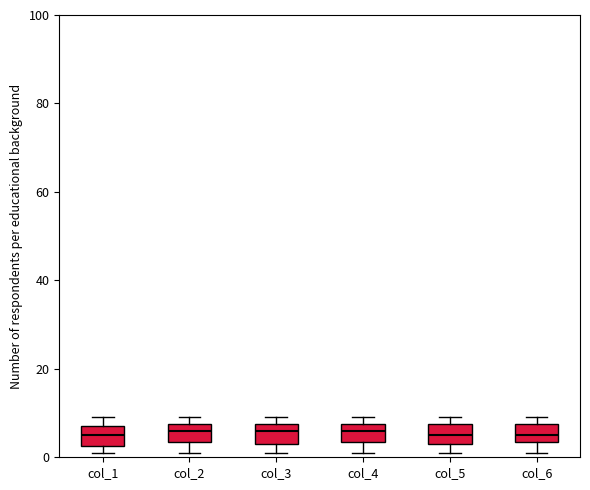

Reading left to right, read every box against the y-axis: the position of its median line, the range the box covers, and the ends of its whiskers. The values are not printed on the chart, so give them approximately, as read against the axis.

col_1: median 6, box 2 to 8, whiskers 2 (just below the box's lower edge) to 10
col_2: median 6, box 4 to 8, whiskers 2 to 10
col_3: median 6, box 4 to 8, whiskers 2 to 10
col_4: median 6, box 4 to 8, whiskers 2 to 10
col_5: median 6, box 4 to 8, whiskers 2 to 10
col_6: median 6, box 4 to 8, whiskers 2 to 10